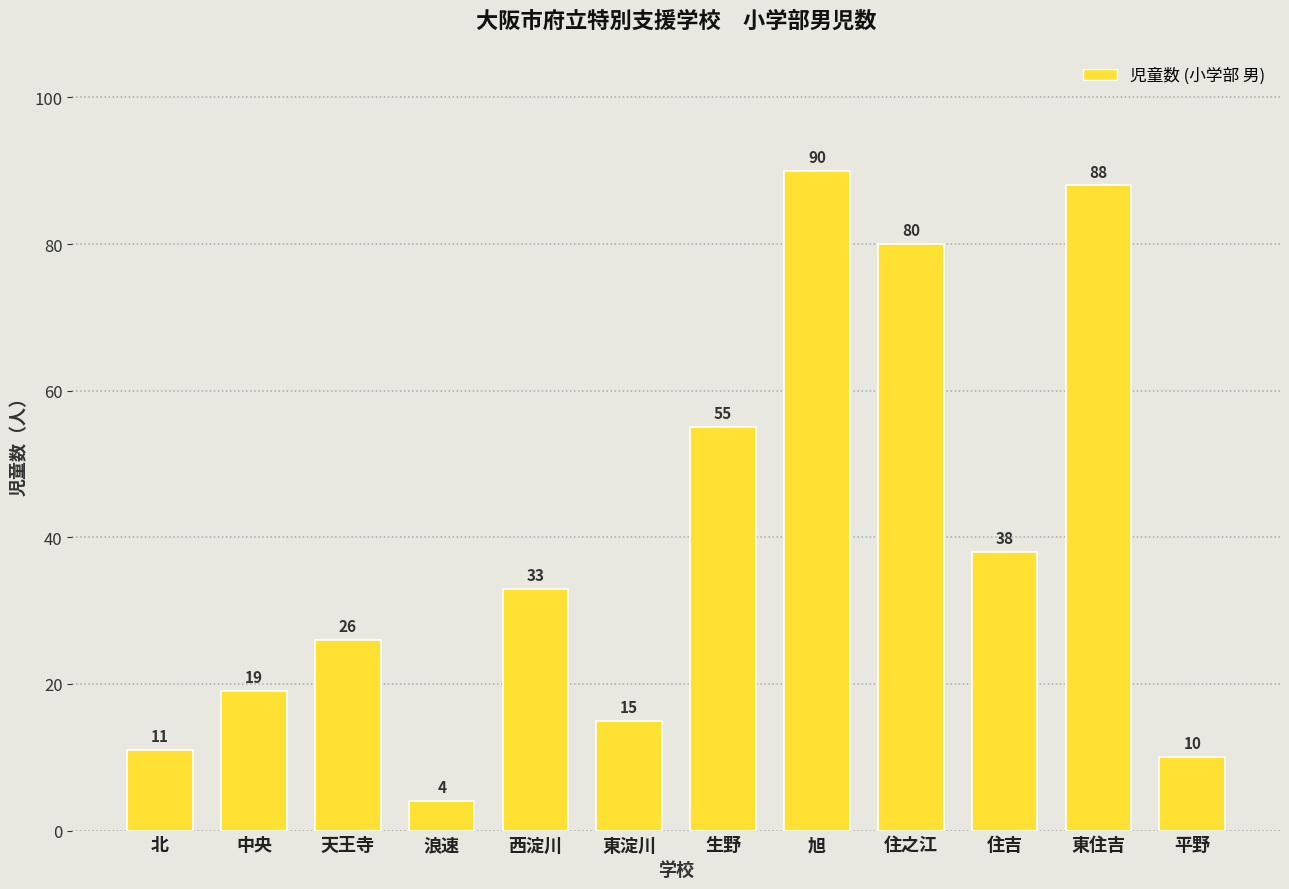

Reading left to right, list all the values displayed in this chart.

11	19	26	4	33	15	55	90	80	38	88	10